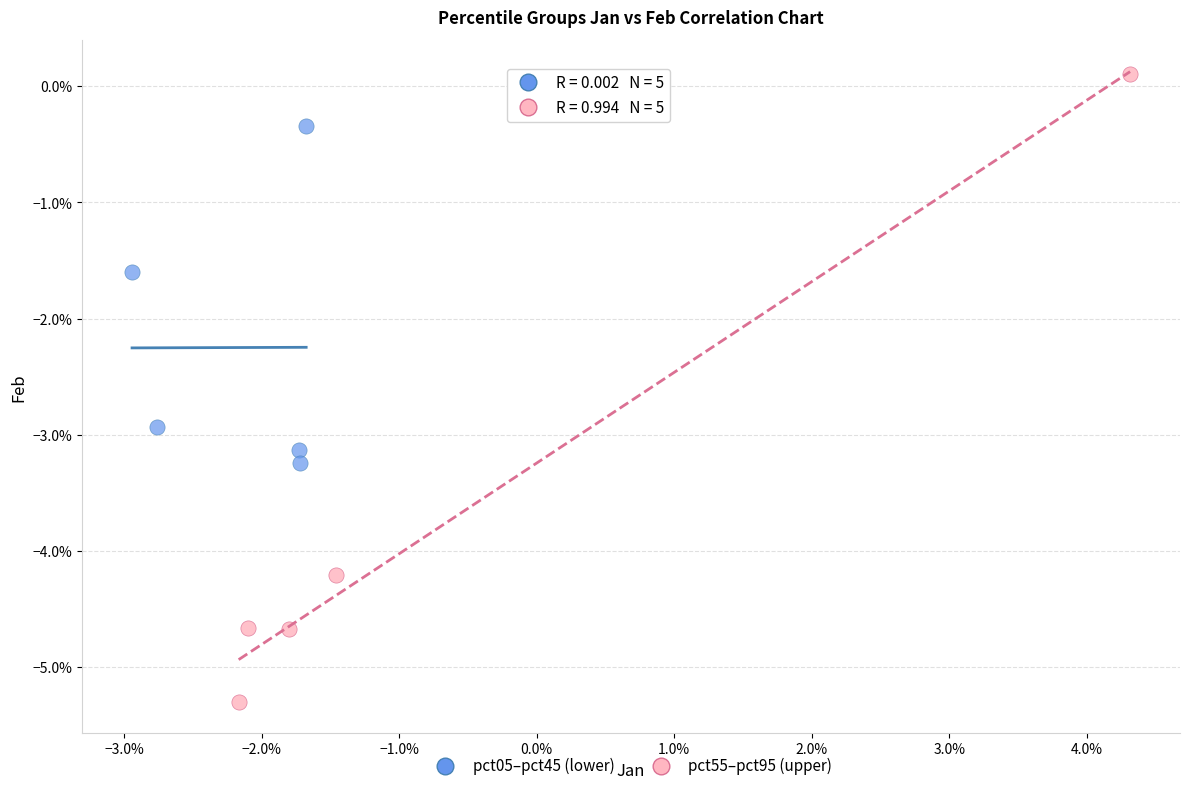

Which series has the widest spread of Y values?

pct55–pct95 (upper)